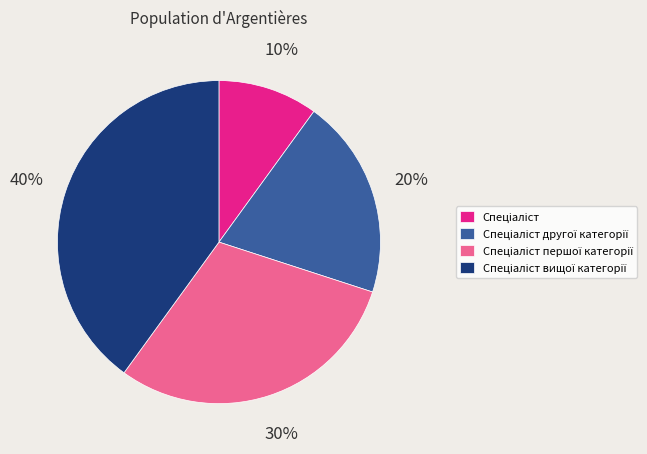

Does any single category account for the majority?

No